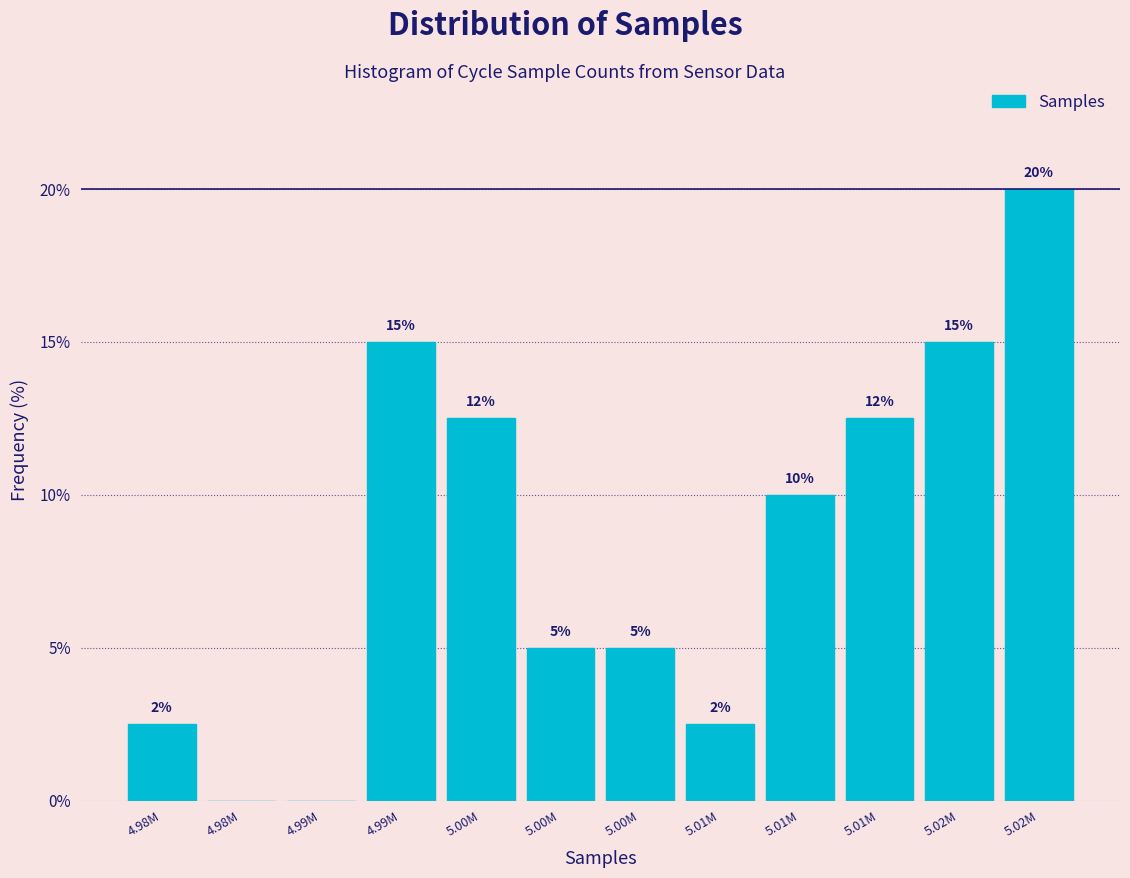

How many series are shown in this chart?

1